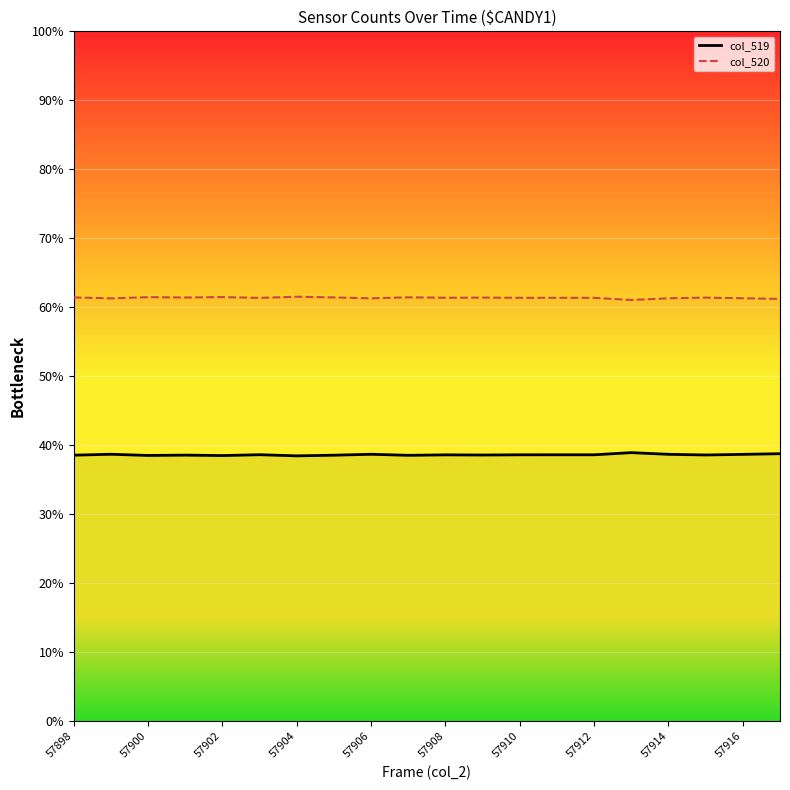

How many lines are shown in the chart?

2